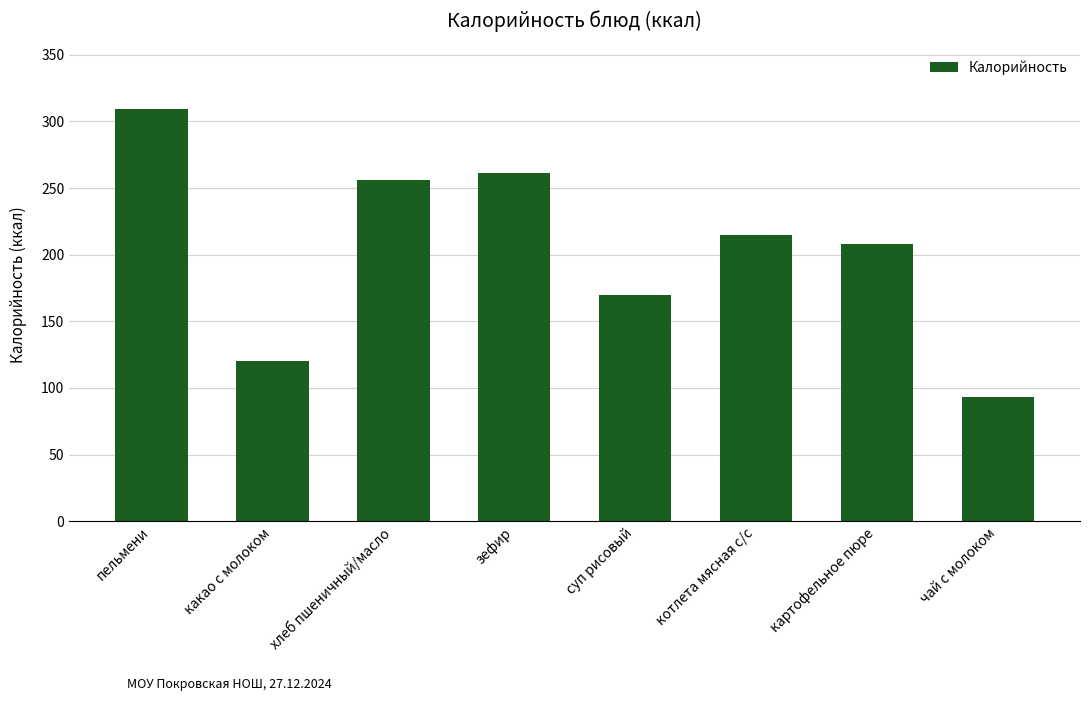

True or false: the data shows 333.8 at котлета мясная с/с.

False